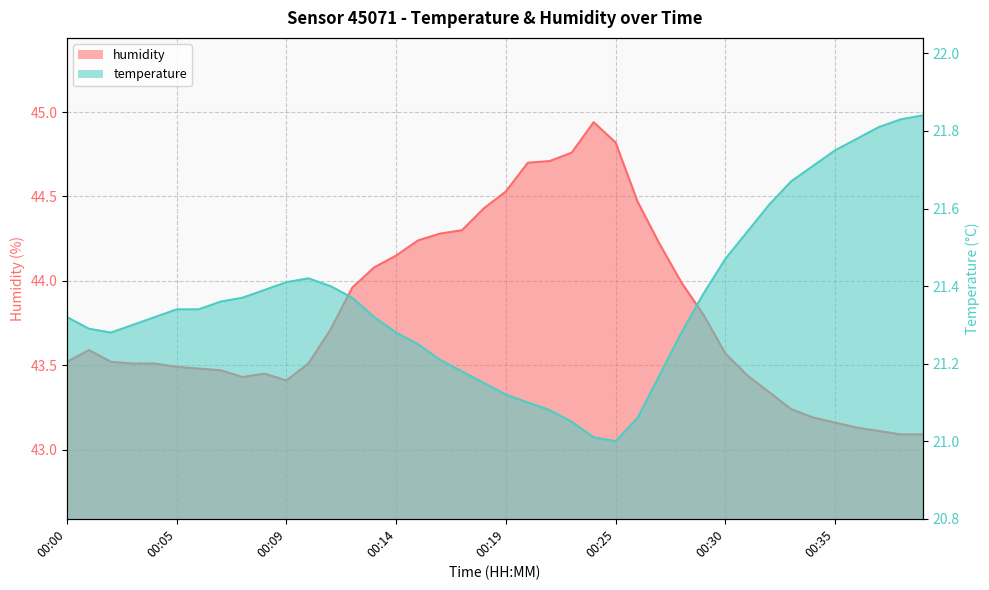

How many categories are shown in the chart?

40